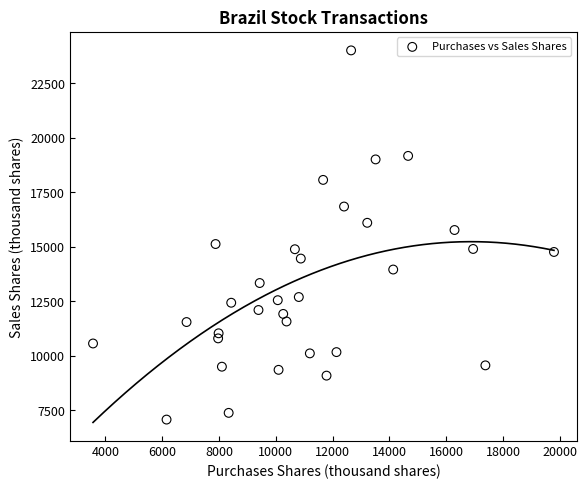

What is the range of Y values (max minus min)?

16936